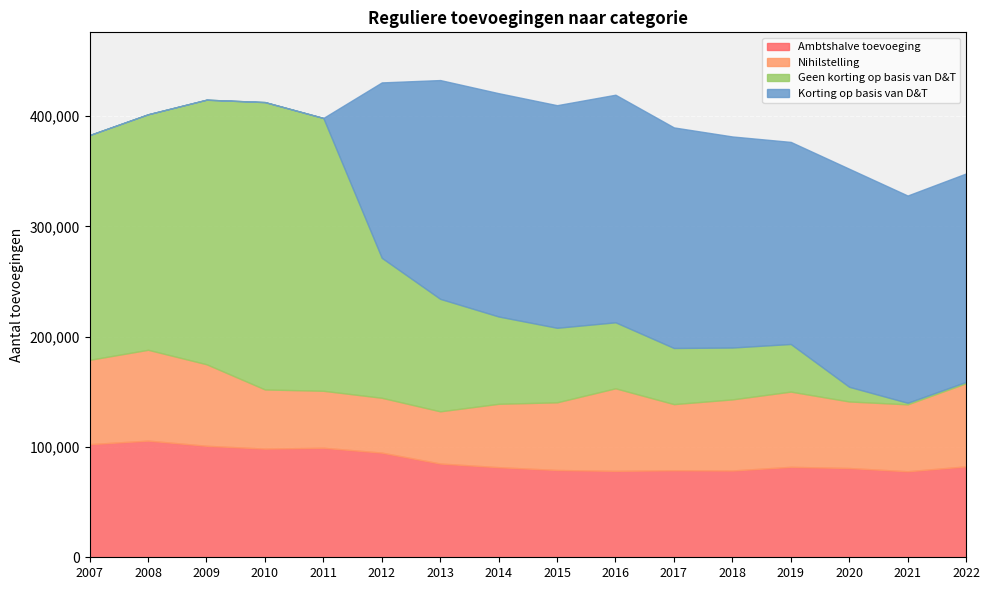

Where is the first local maximum for Nihilstelling?

2008